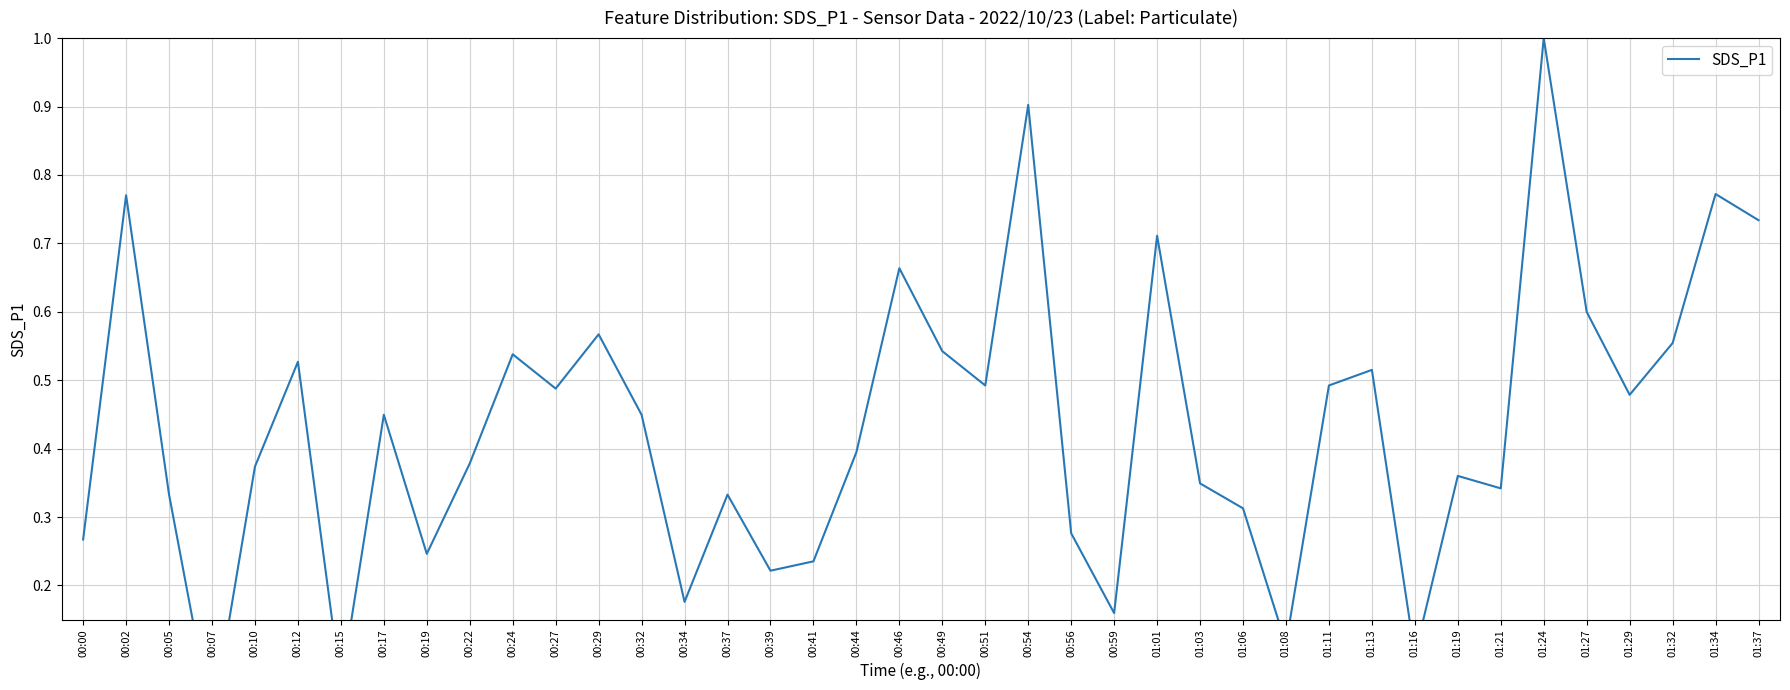

True or false: the data shows 0.1 at 00:15.

False